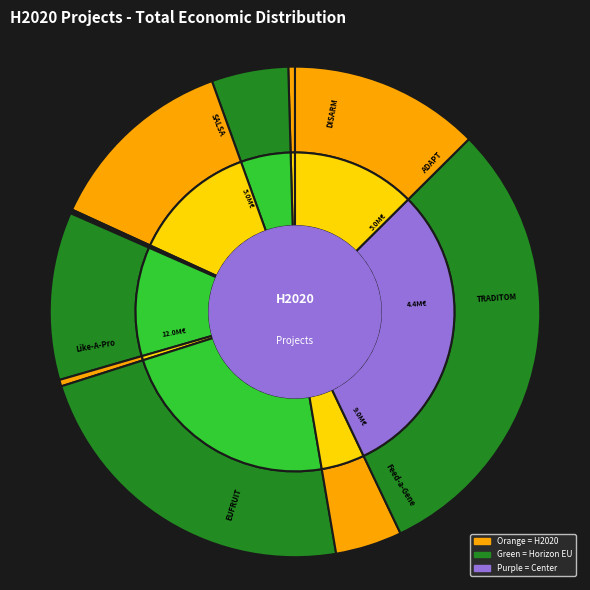

Between TRADITOM and PLISUS, which is larger?

TRADITOM